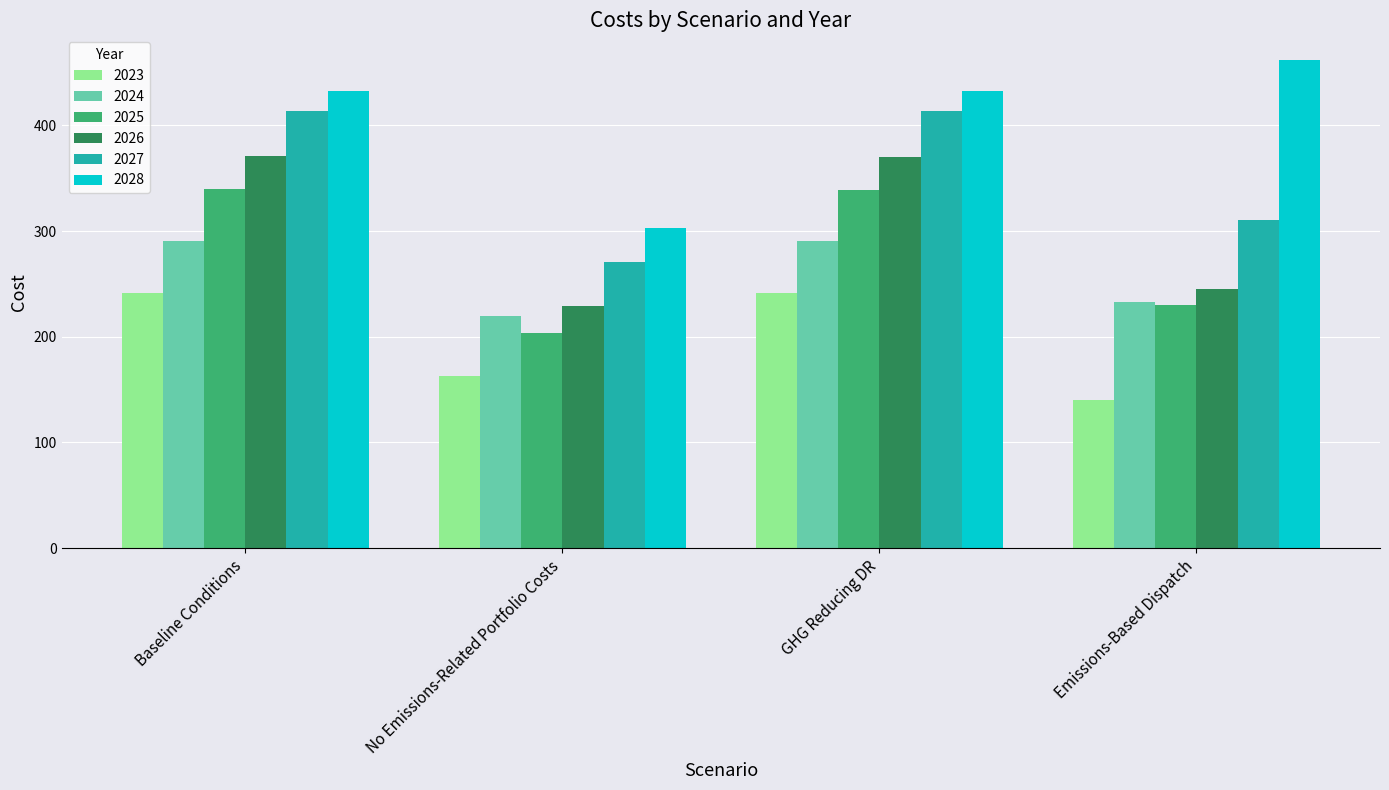

What is the label of the 2nd bar from the left?

No Emissions-Related Portfolio Costs